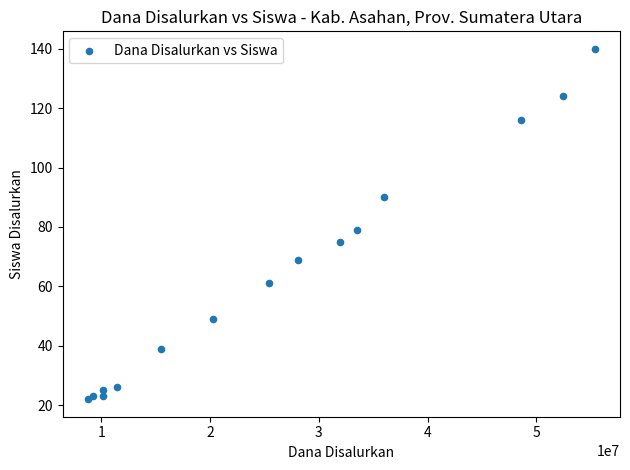

What Y value in the scatter plot is closest to 81?

79